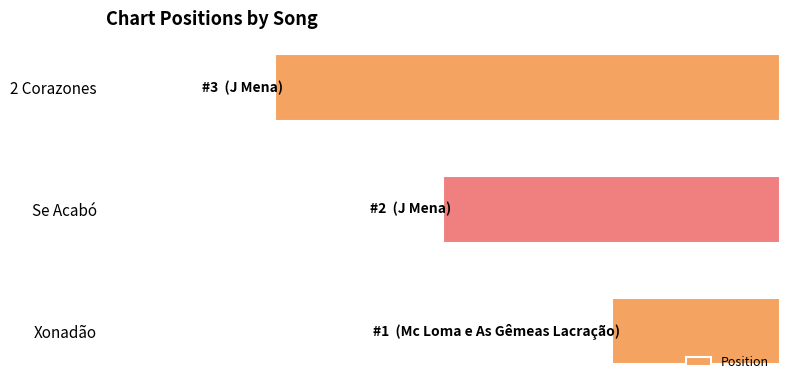

Does the chart contain stacked bars?

No